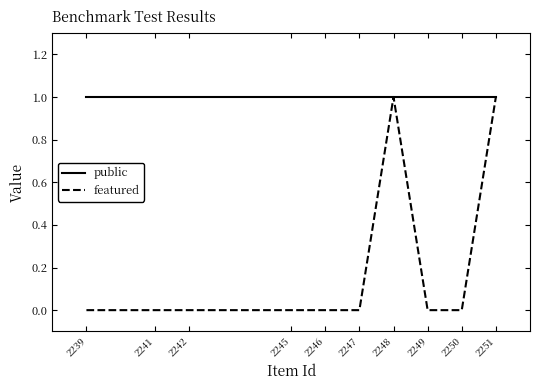

Is the value of featured at 2250 greater than the value of public at 2249?

No